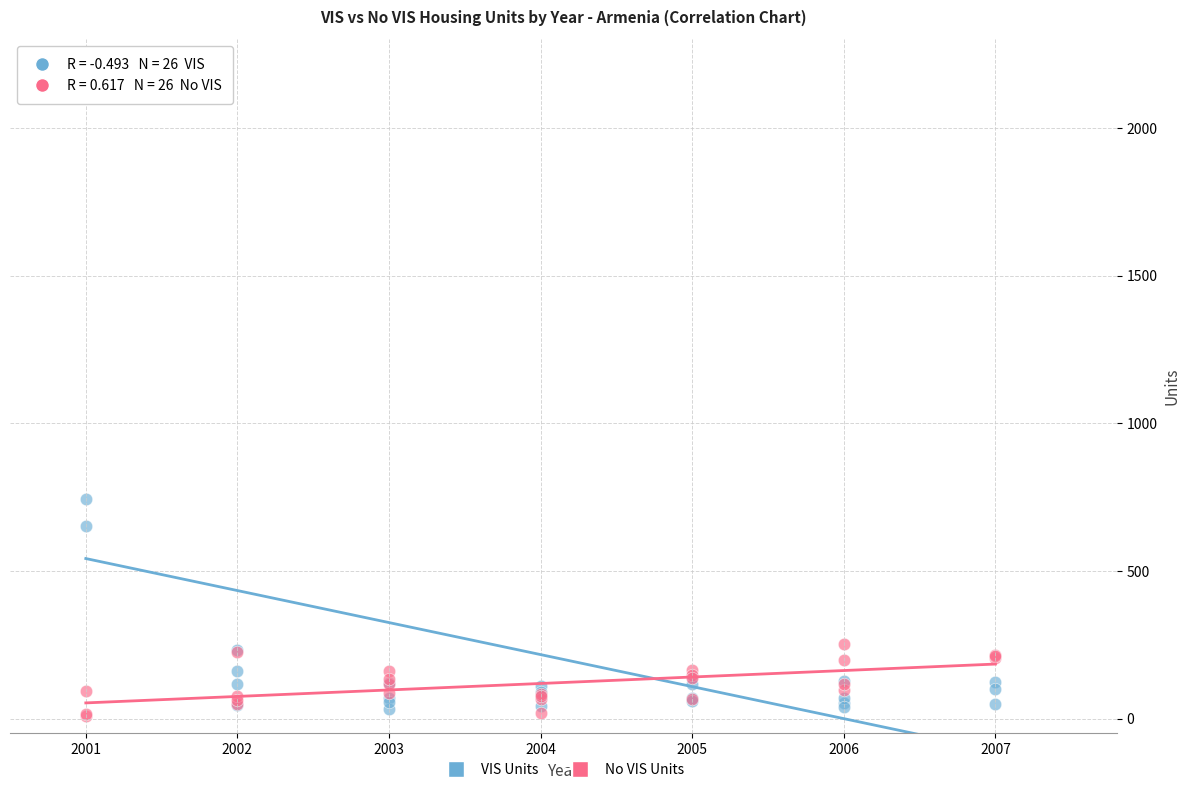

Across all series, what Y value is closest to 1069?

745